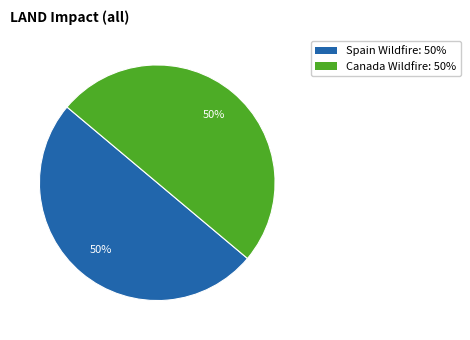

To the nearest percent, what is the average slice percentage?

50%